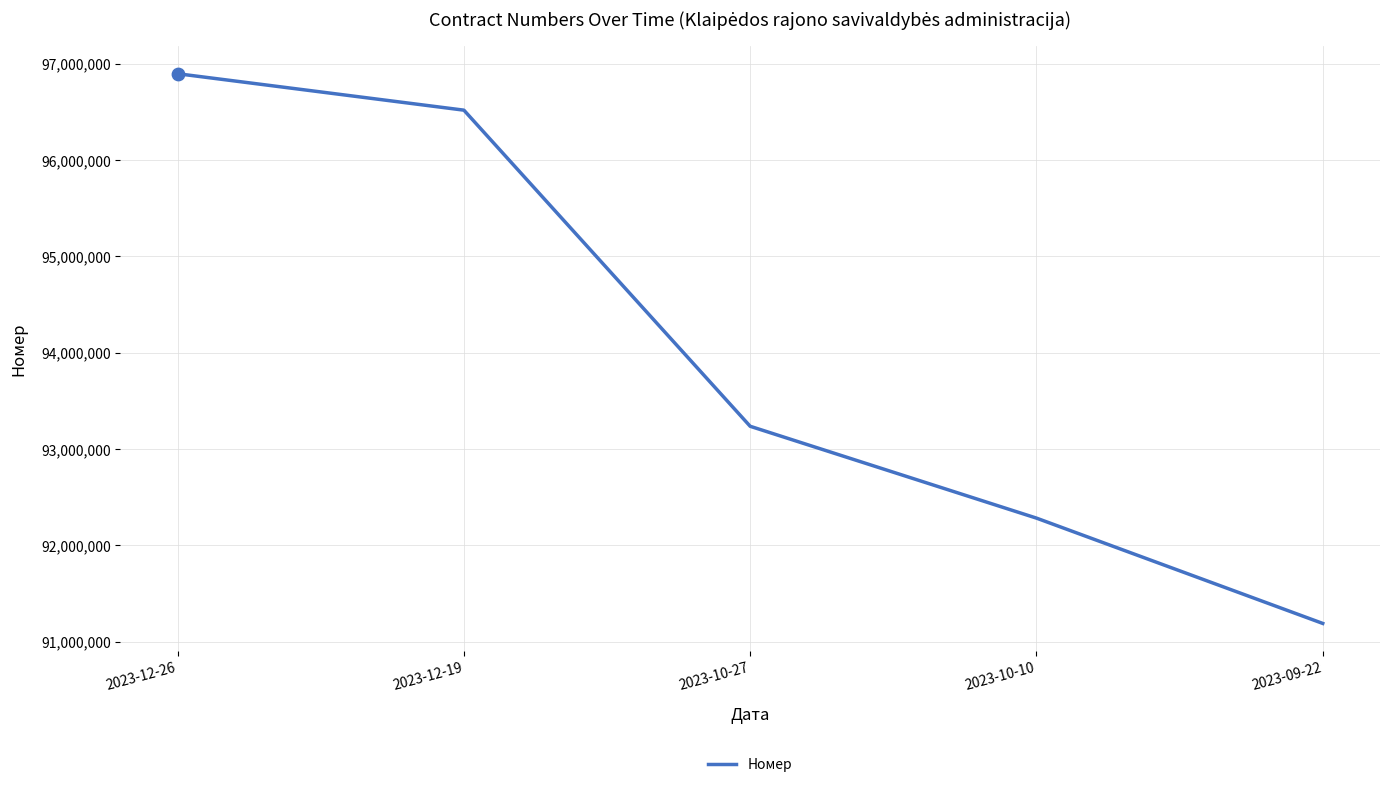

What is the change in value from 2023-12-26 to 2023-09-22?

-5707800